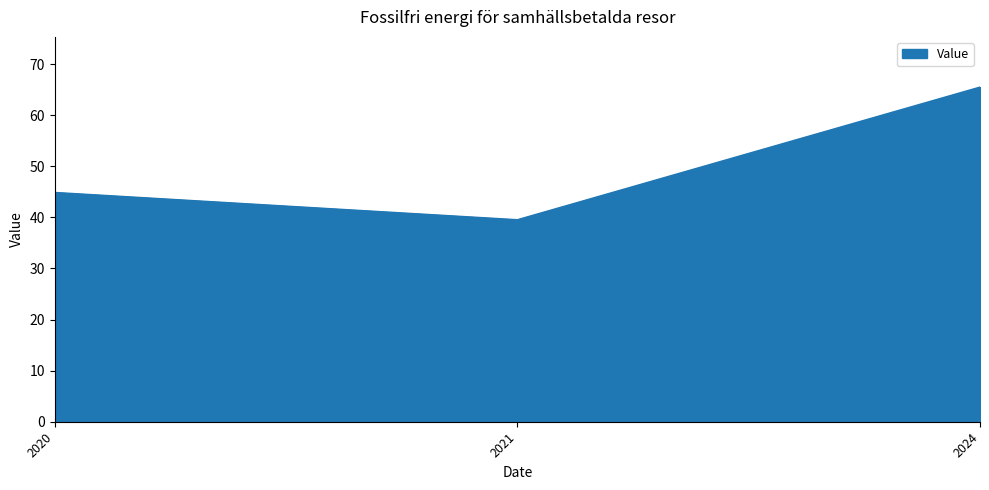

What is the difference between the values at 2021 and 2020?

5.3